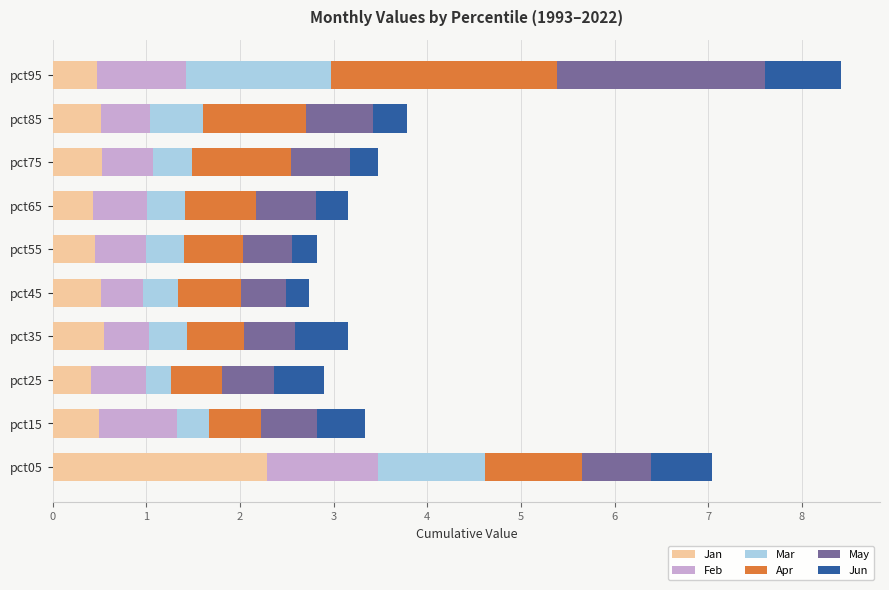

True or false: Jan has a value of 0.4 at pct65.

True